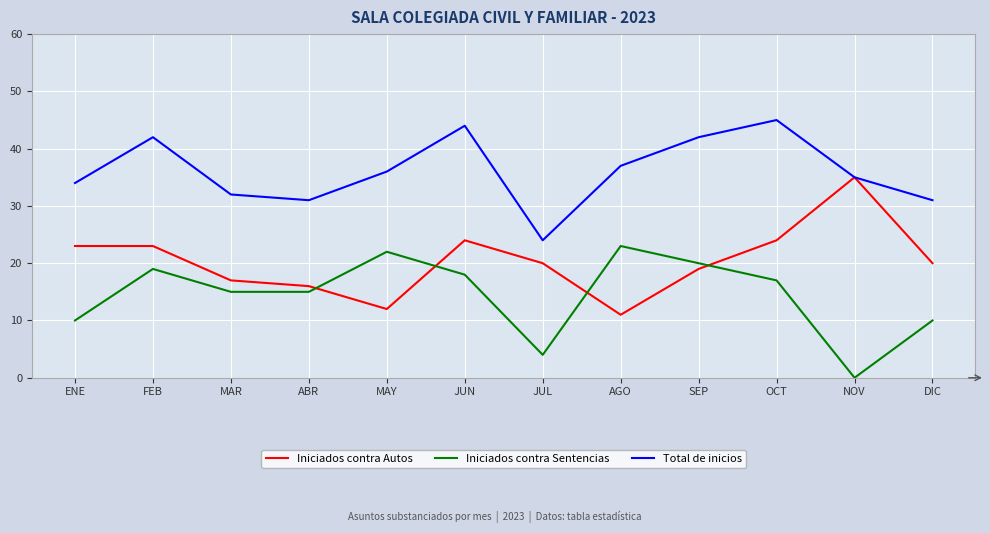

What is the total value across all series at DIC?

61